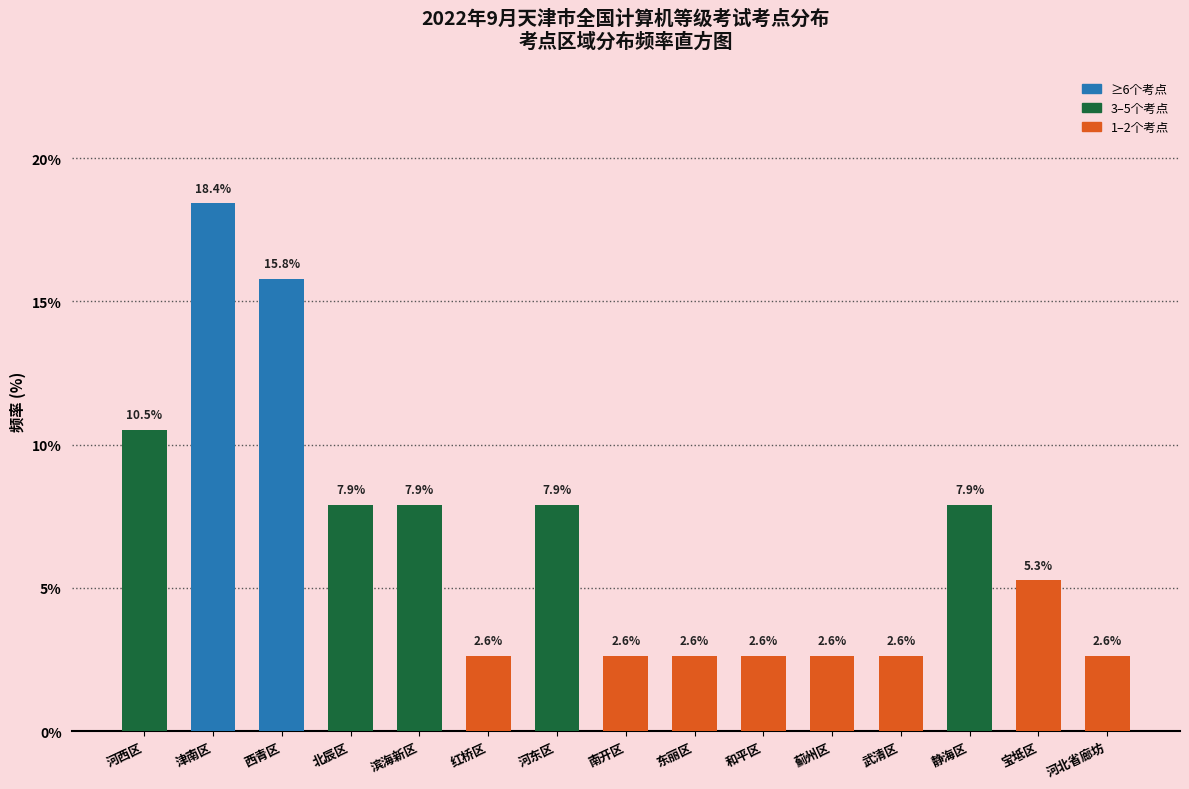

Reading left to right, transcribe all the data shown in this chart.

10.5	18.4	15.8	7.9	7.9	2.6	7.9	2.6	2.6	2.6	2.6	2.6	7.9	5.3	2.6